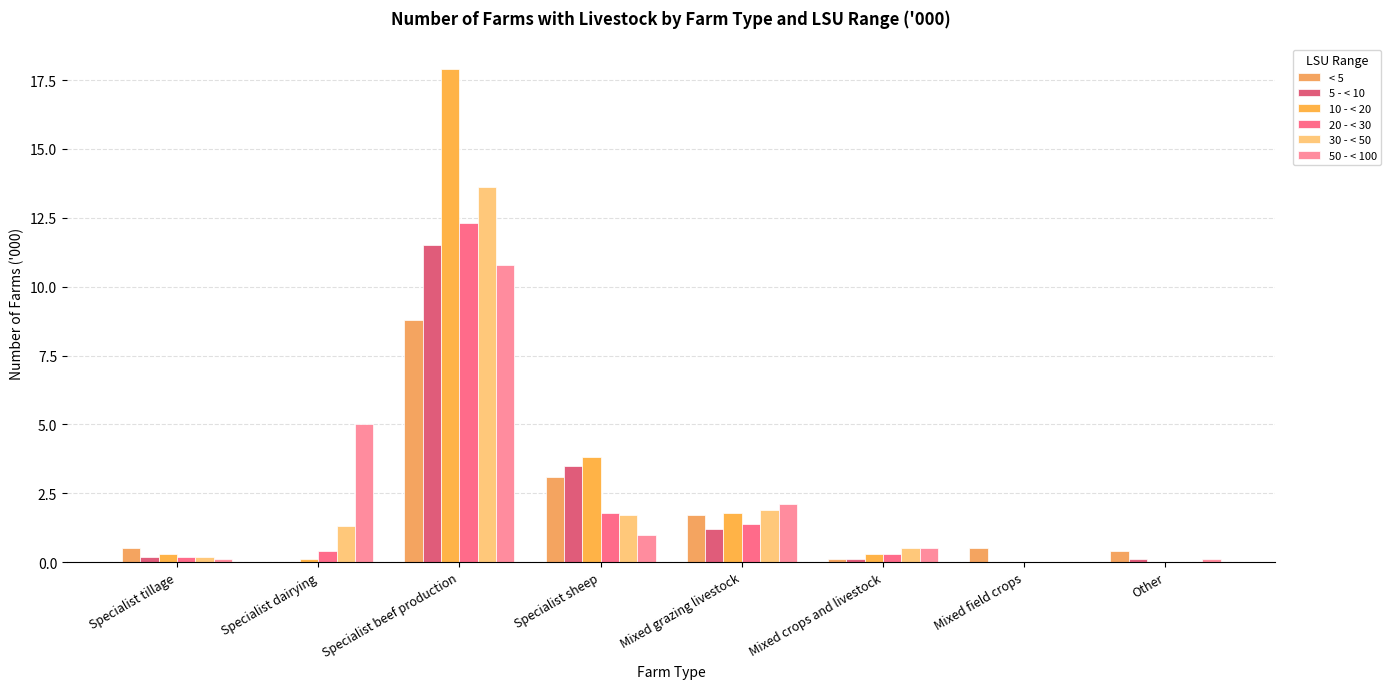

What is the value of the 50 - < 100 bar at the 2nd from the left?

5.0